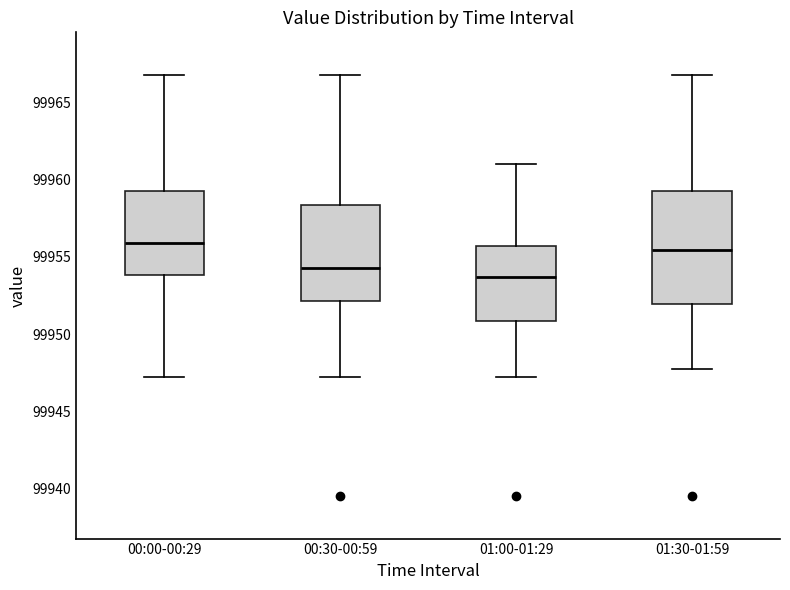

Reading left to right, read every box against the y-axis: the position of its median line, the range the box covers, and the ends of its whiskers. The values are not printed on the chart, so give them approximately, as read against the axis.

00:00-00:29: median 99956.0, box 99954.0 to 99959.5, whiskers 99947.5 to 99967.0
00:30-00:59: median 99954.5, box 99952.0 to 99958.5, whiskers 99947.5 to 99967.0
01:00-01:29: median 99953.5, box 99951.0 to 99955.5, whiskers 99947.5 to 99961.0
01:30-01:59: median 99955.5, box 99952.0 to 99959.5, whiskers 99947.5 to 99967.0